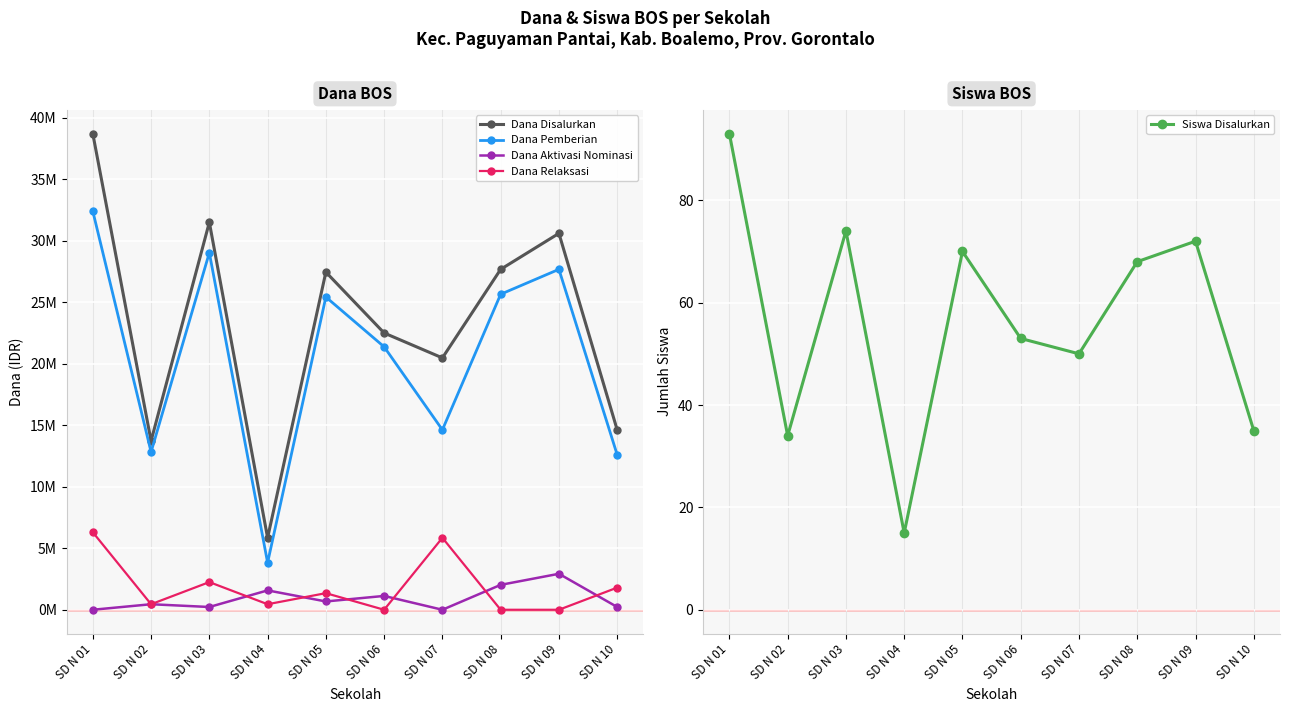

The value of Dana Pemberian at SD N 06 is 21375000. True or false?

True